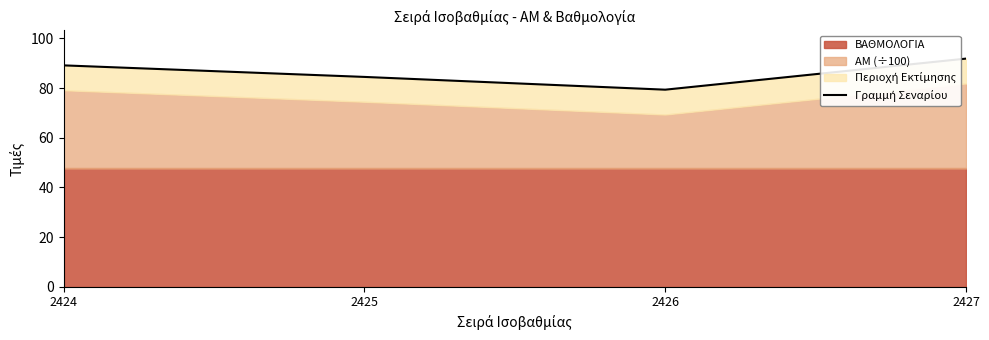

Rank the categories by value from highest to lowest.

2427, 2424, 2425, 2426